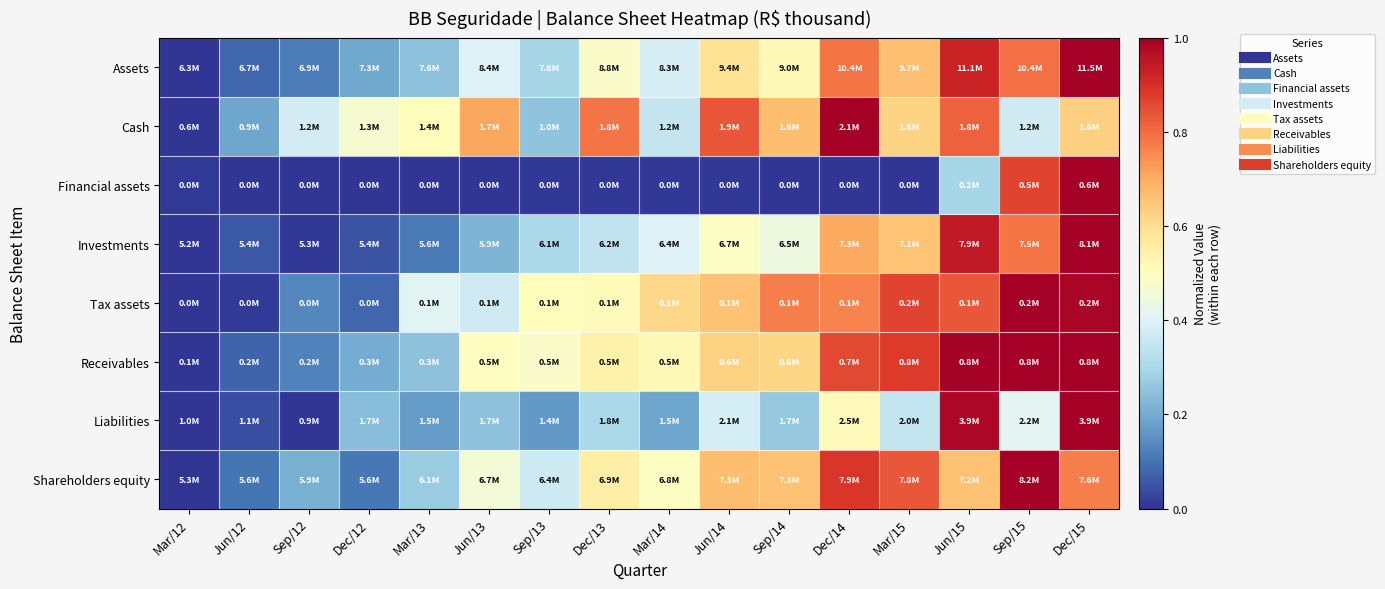

Which series has the widest spread of values?

Assets